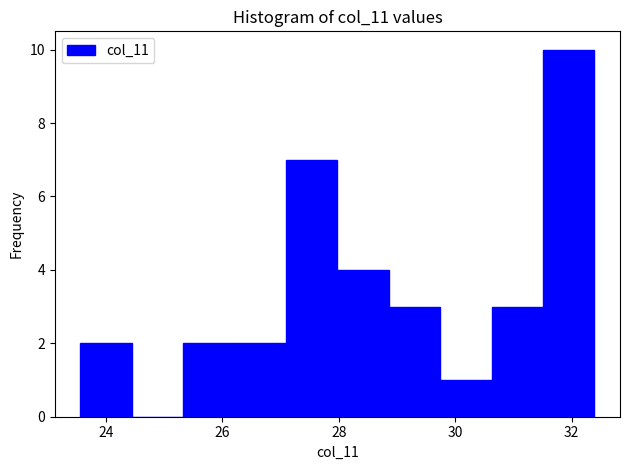

Reading left to right, list every bar in this chart as the range it spans on the x-axis followed by its height. Neither the bar edges nor the heights are printed on the chart, so give them approximately, as read against the axes.

23.6 to 24.4: 2
24.4 to 25.4: 0
25.4 to 26.2: 2
26.2 to 27.0: 2
27.0 to 28.0: 7
28.0 to 28.8: 4
28.8 to 29.8: 3
29.8 to 30.6: 1
30.6 to 31.6: 3
31.6 to 32.4: 10